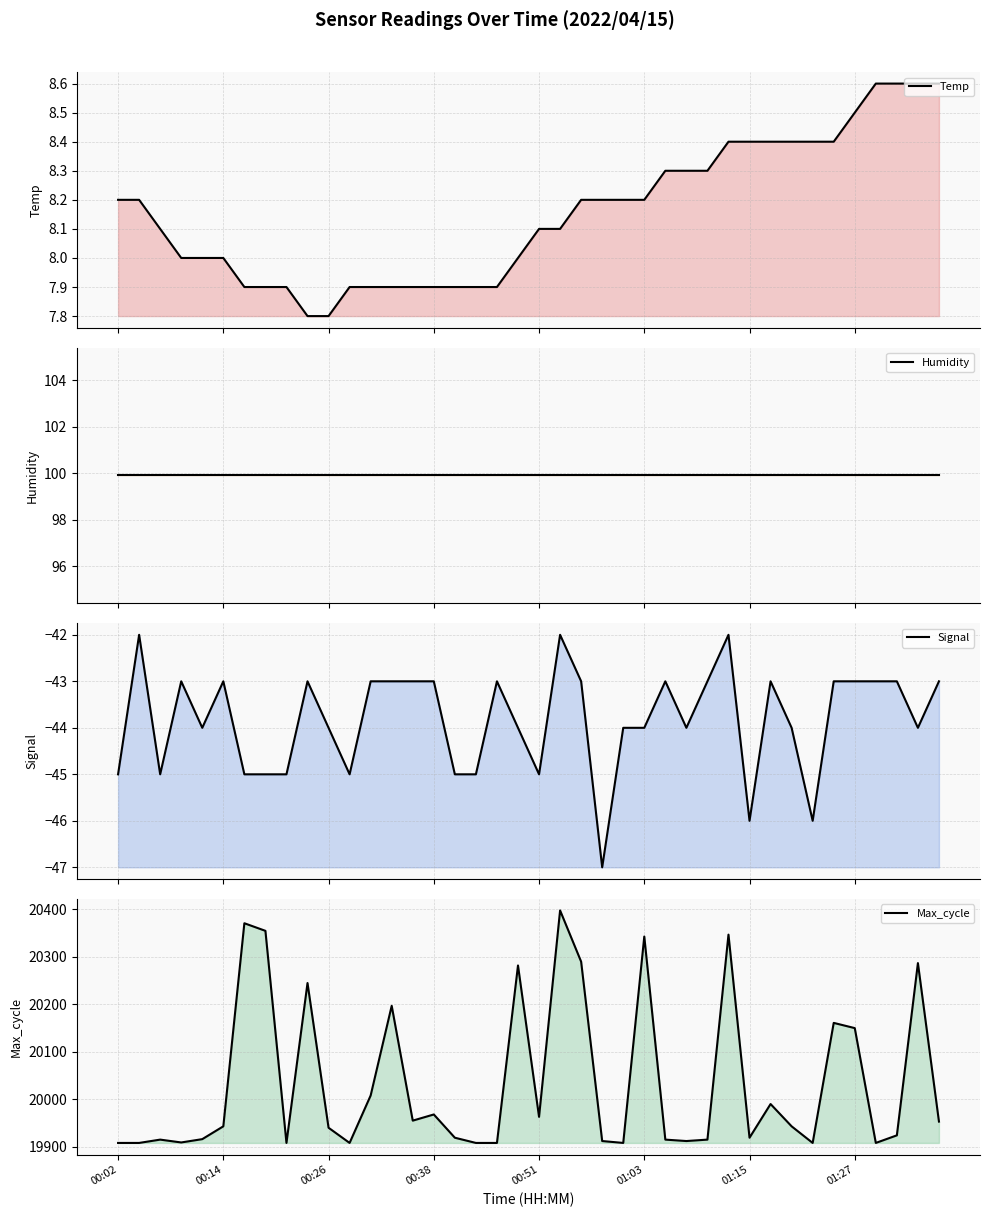

What is the minimum value shown in the chart?

-47.0